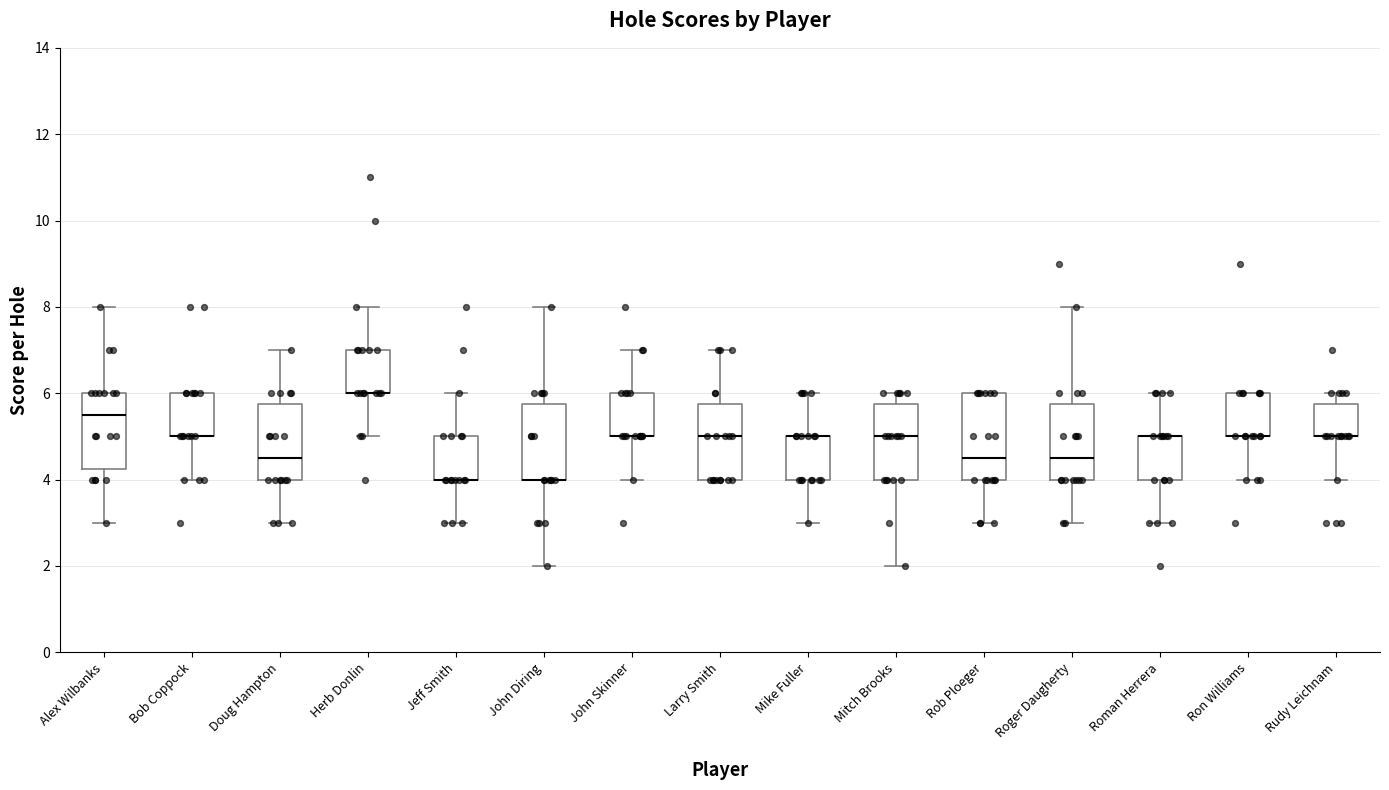

Reading left to right, read every box against the y-axis: the position of its median line, the range the box covers, and the ends of its whiskers. The values are not printed on the chart, so give them approximately, as read against the axis.

Alex Wilbanks: median 5.6, box 4.2 to 6.0, whiskers 3.0 to 8.0
Bob Coppock: median 5.0 (drawn on the box's lower edge), box 5.0 to 6.0, whiskers 4.0 to 6.0
Doug Hampton: median 4.6, box 4.0 to 5.8, whiskers 3.0 to 7.0
Herb Donlin: median 6.0 (drawn on the box's lower edge), box 6.0 to 7.0, whiskers 5.0 to 8.0
Jeff Smith: median 4.0 (drawn on the box's lower edge), box 4.0 to 5.0, whiskers 3.0 to 6.0
John Diring: median 4.0 (drawn on the box's lower edge), box 4.0 to 5.8, whiskers 2.0 to 8.0
John Skinner: median 5.0 (drawn on the box's lower edge), box 5.0 to 6.0, whiskers 4.0 to 7.0
Larry Smith: median 5.0, box 4.0 to 5.8, whiskers 4.0 to 7.0
Mike Fuller: median 5.0 (drawn on the box's upper edge), box 4.0 to 5.0, whiskers 3.0 to 6.0
Mitch Brooks: median 5.0, box 4.0 to 5.8, whiskers 2.0 to 6.0
Rob Ploeger: median 4.6, box 4.0 to 6.0, whiskers 3.0 to 6.0
Roger Daugherty: median 4.6, box 4.0 to 5.8, whiskers 3.0 to 8.0
Roman Herrera: median 5.0 (drawn on the box's upper edge), box 4.0 to 5.0, whiskers 3.0 to 6.0
Ron Williams: median 5.0 (drawn on the box's lower edge), box 5.0 to 6.0, whiskers 4.0 to 6.0
Rudy Leichnam: median 5.0 (drawn on the box's lower edge), box 5.0 to 5.8, whiskers 4.0 to 6.0